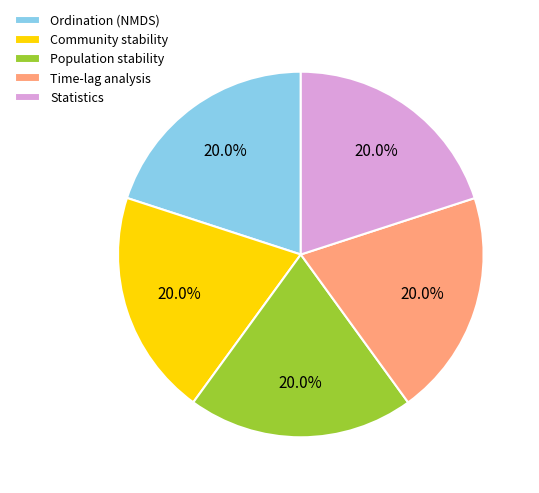

How many slices are in this pie chart?

5